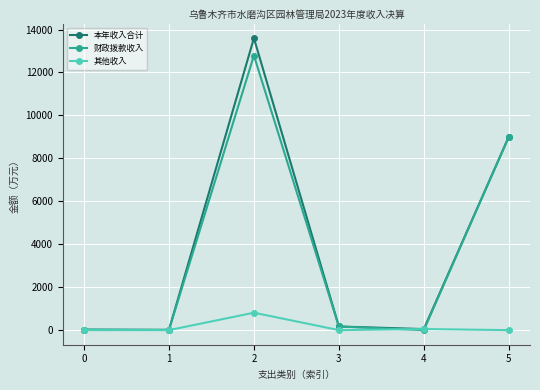

What is the sum of the 本年收入合计 values at 0 and 2?

13618.9